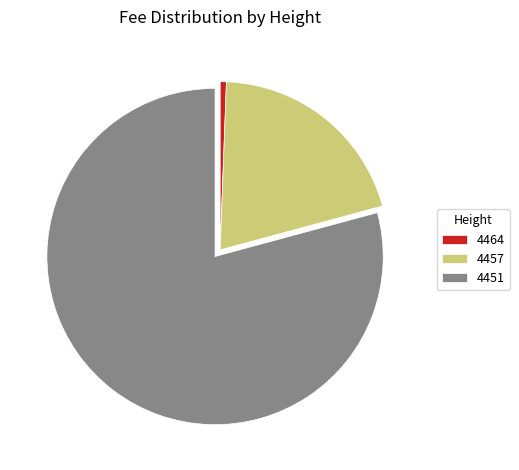

Is there a majority slice in this chart?

Yes